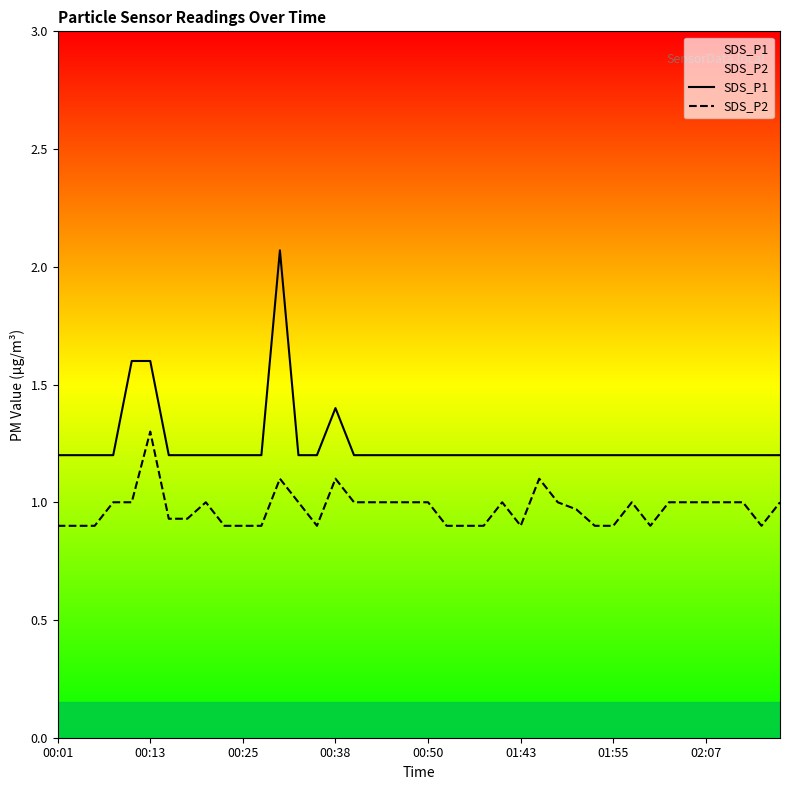

Which label corresponds to the smallest value in the chart?

00:01